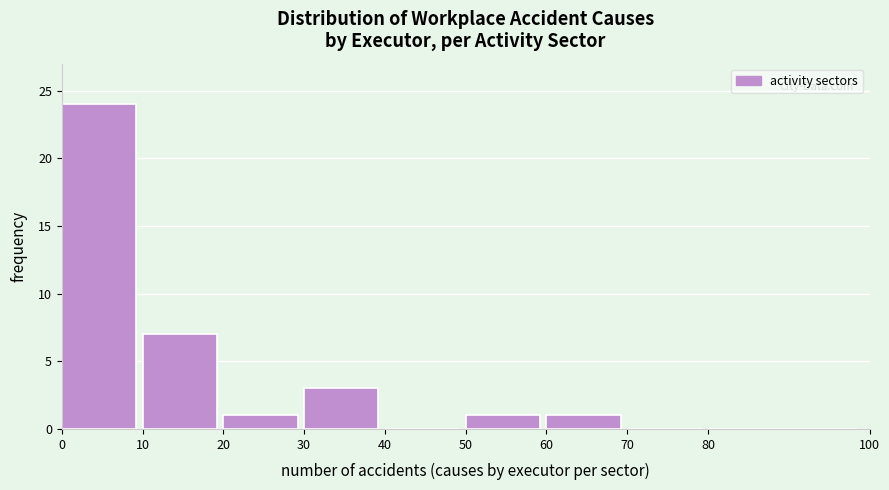

Reading left to right, transcribe this chart: for each bar, give the range it covers on the x-axis and its height. The values are not printed on the chart, so give them approximately, as read against the axis.

0 to 10: 24
10 to 20: 7
20 to 30: 1
30 to 40: 3
40 to 50: 0
50 to 60: 1
60 to 70: 1
70 to 80: 0
80 to 100: 0